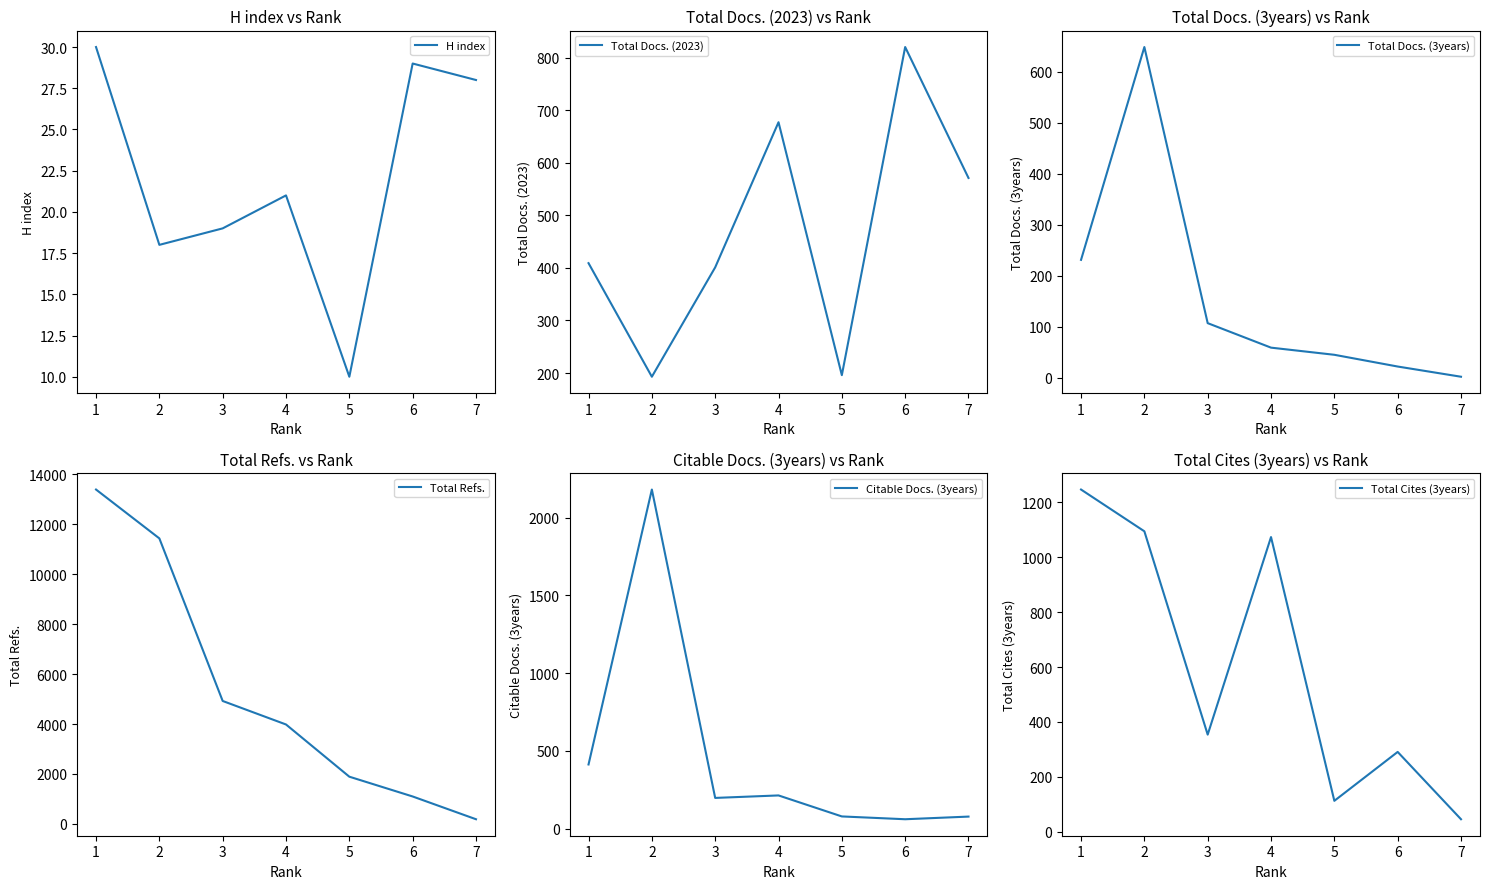

Where is Total Docs. (3years) nearest to the value 325?

1